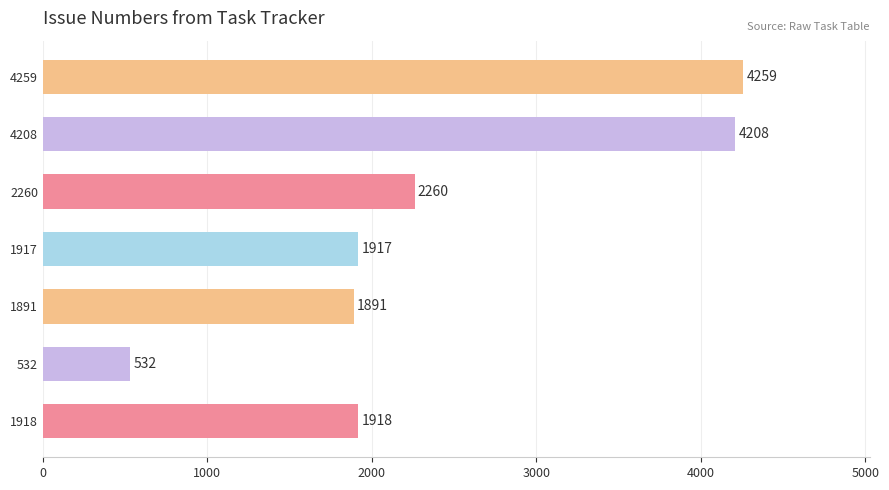

What is the greatest value displayed?

4259